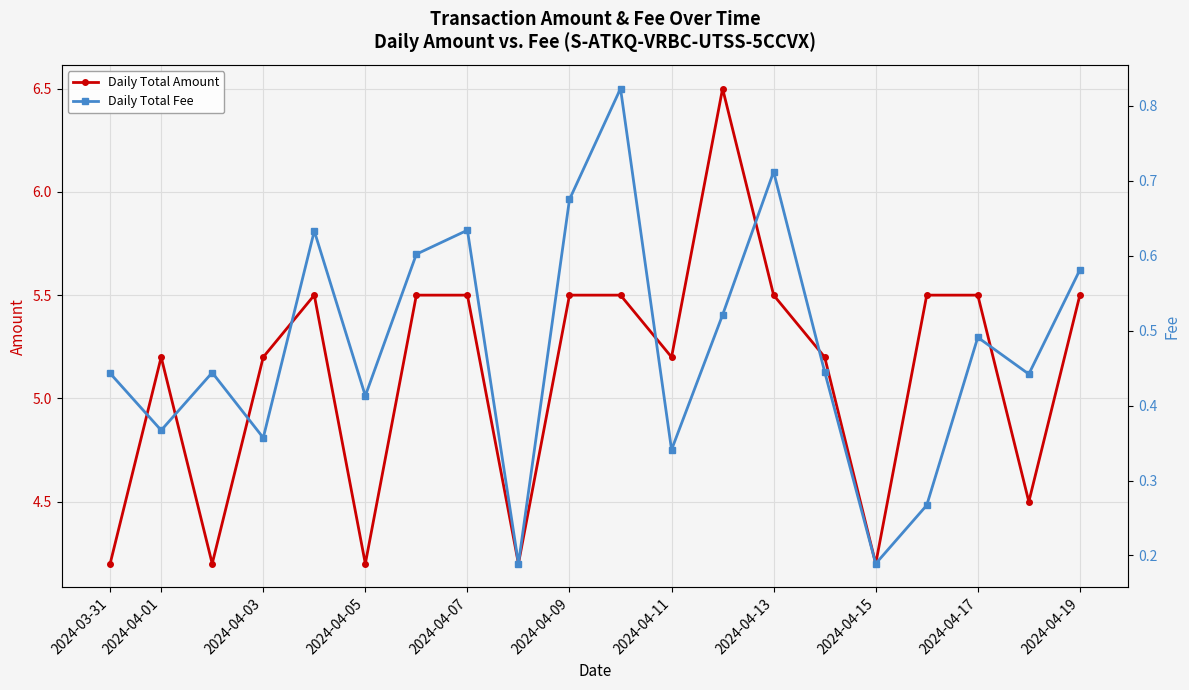

What is the lowest value of the Daily Total Amount series?

4.2